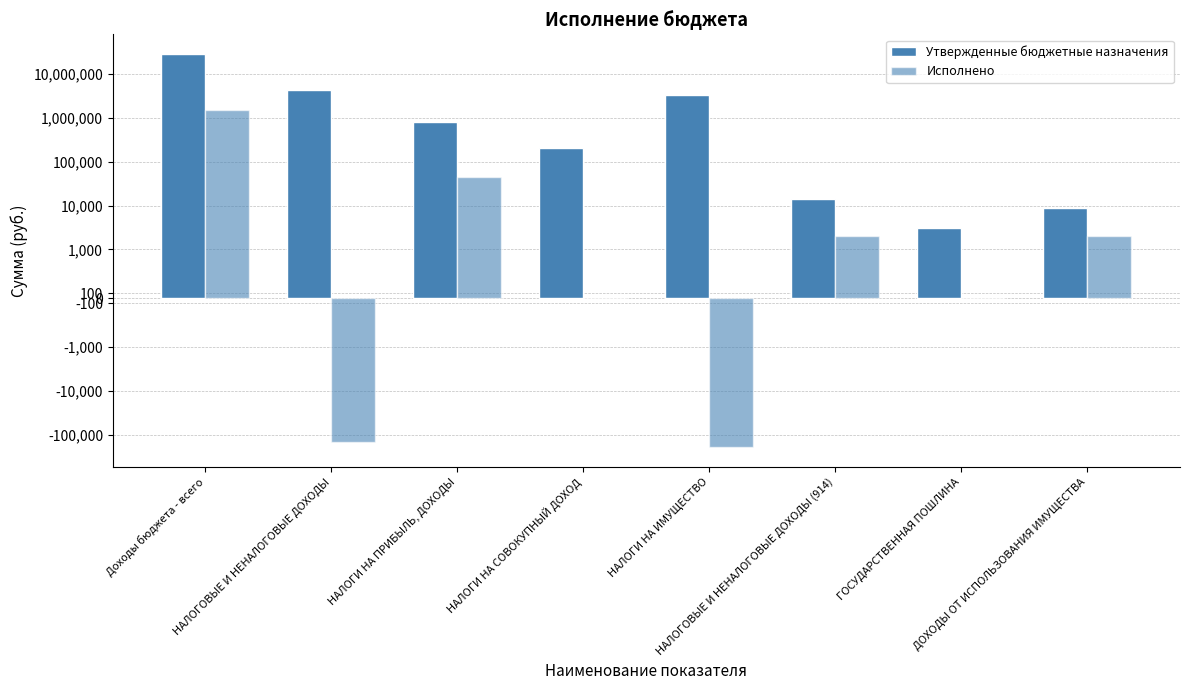

How many bars are there in total?

16